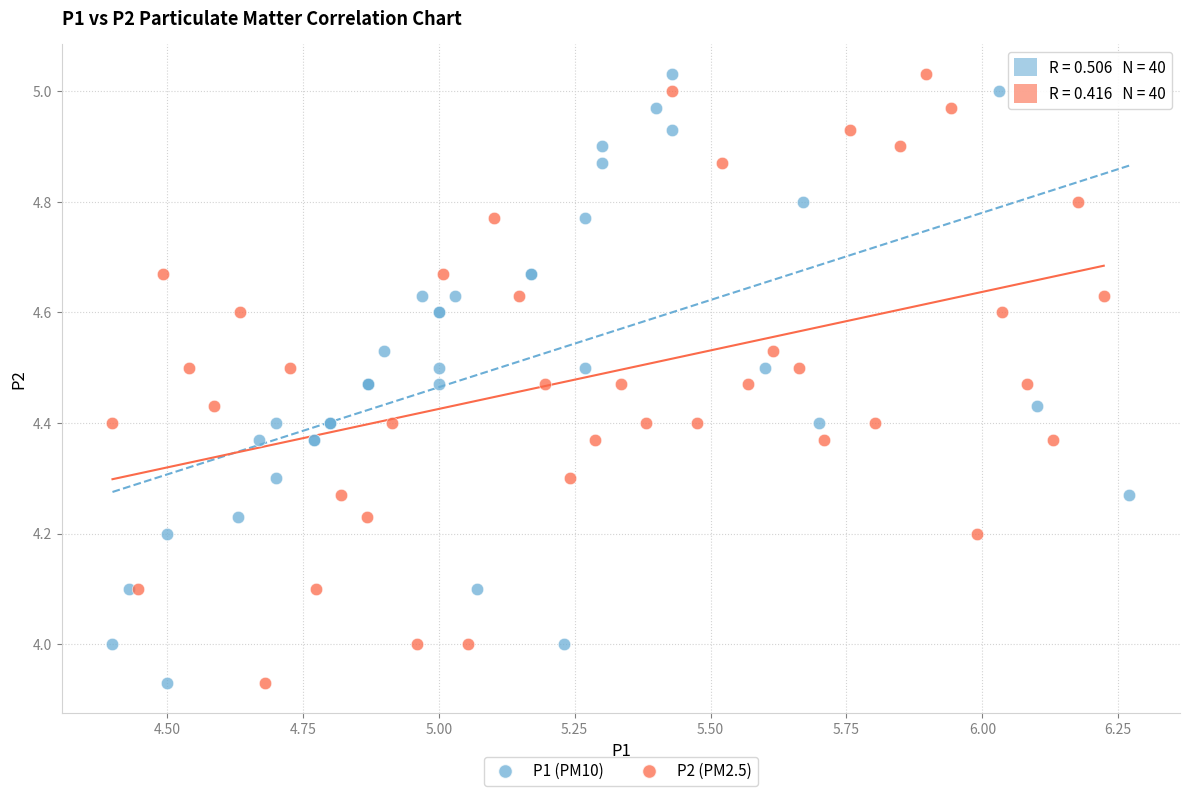

What are all the series names shown in the legend?

P1 (PM10), P2 (PM2.5)